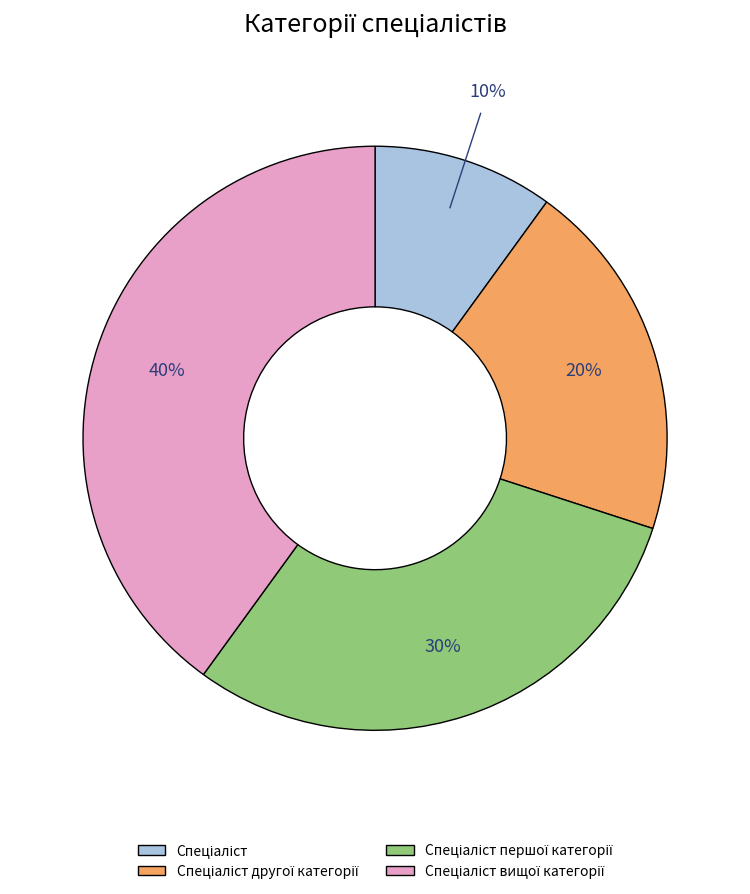

Does any single category account for the majority?

No